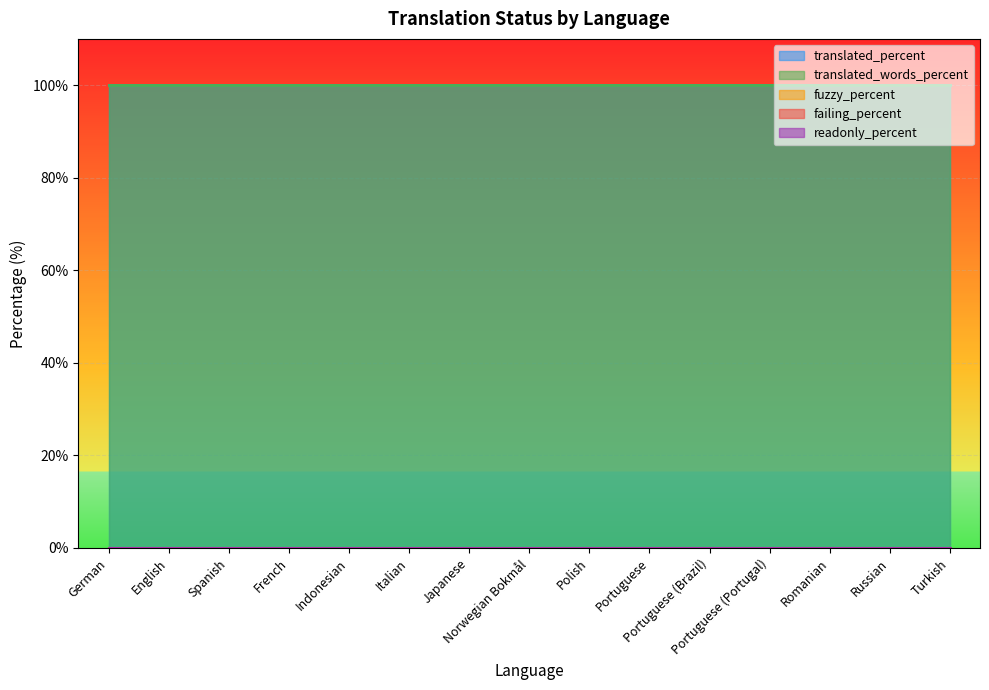

What is the maximum value shown in the chart?

100